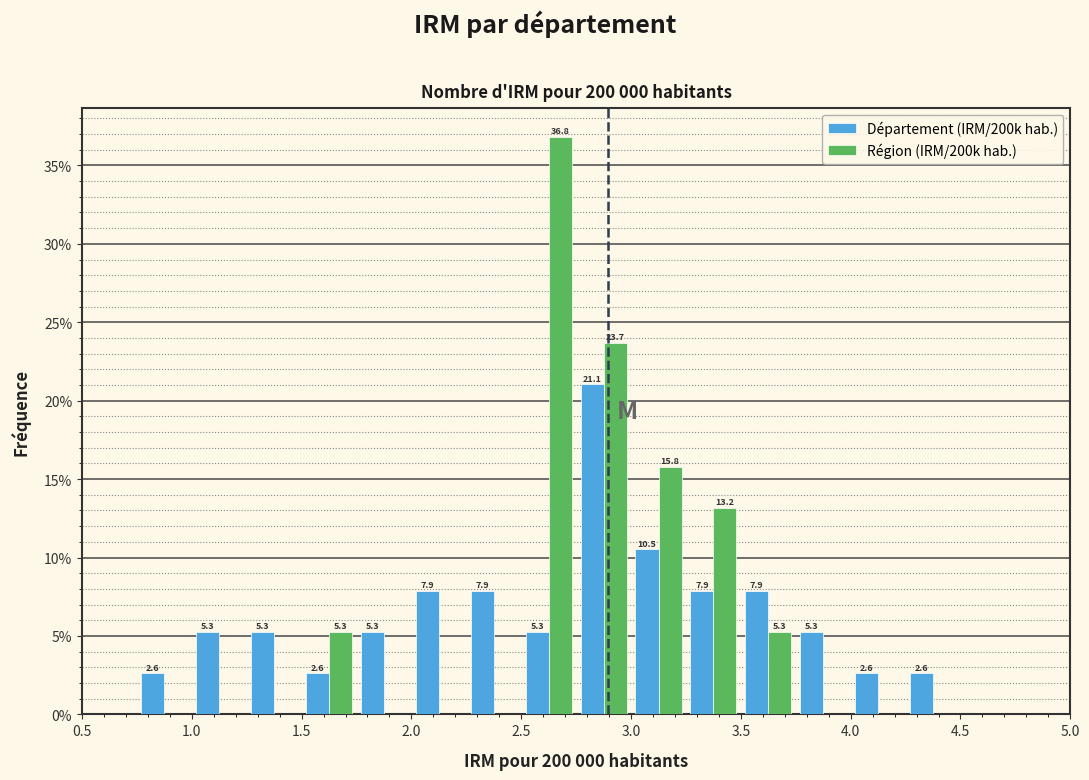

In the Région (IRM/200k hab.) series, which range on the x-axis has the tallest bar?

2.50 to 2.75